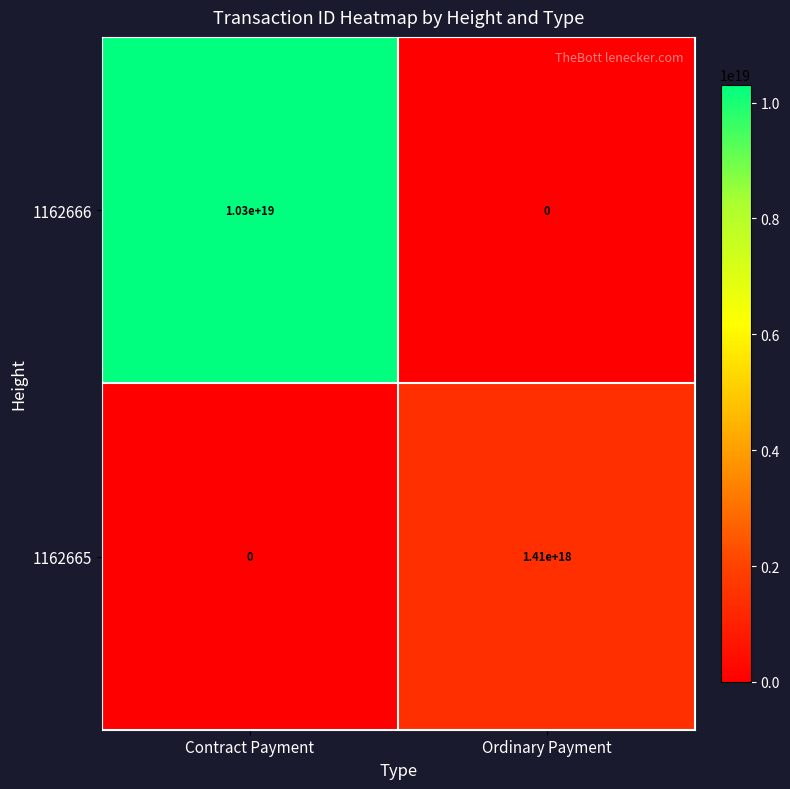

List the labels in order of 1162665 value, largest first.

Ordinary Payment, Contract Payment